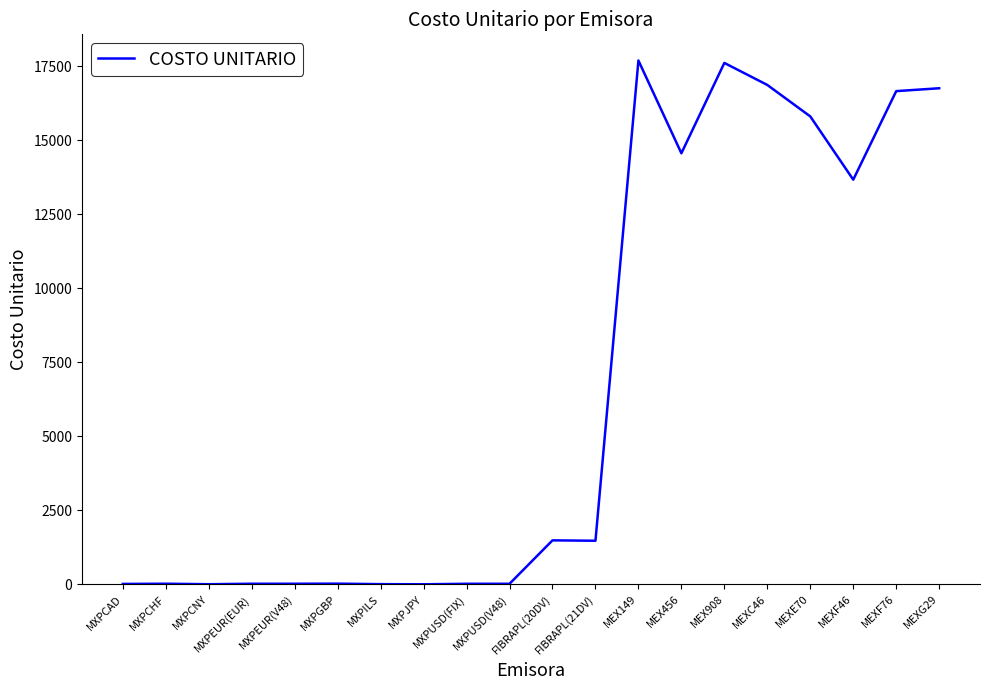

How many lines are shown in the chart?

1